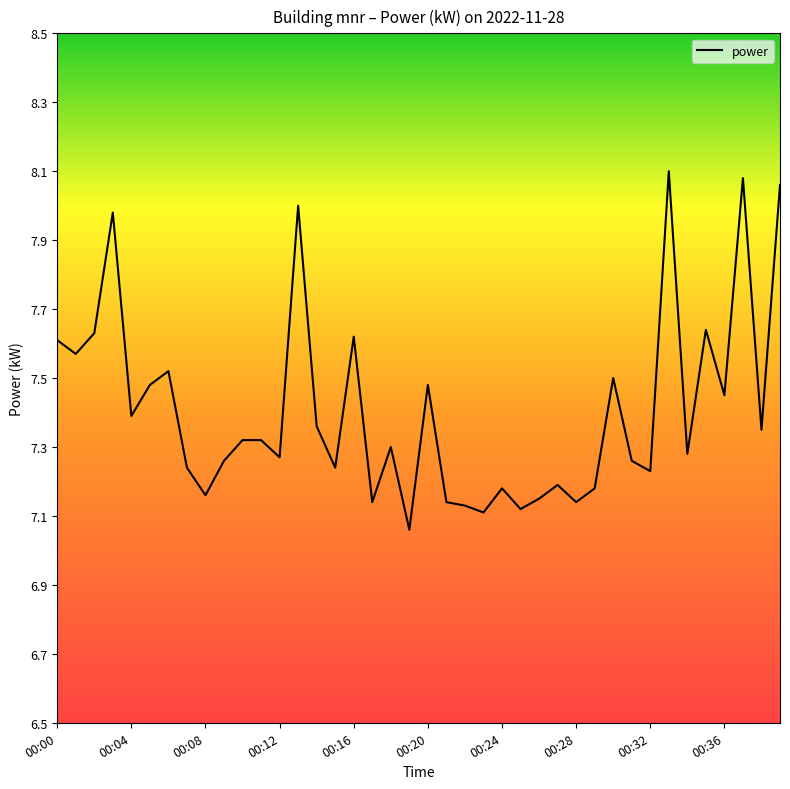

What is the sum of all values?

296.2